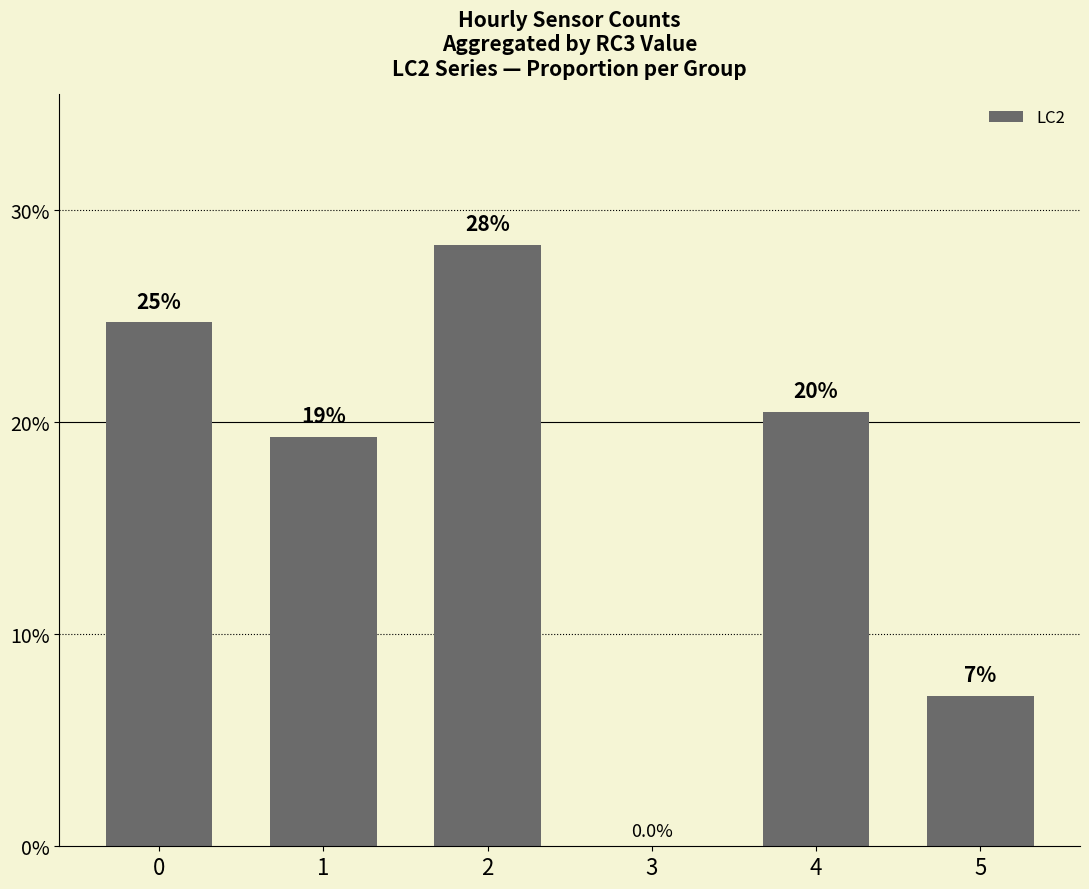

Rank the categories by value from lowest to highest.

3, 5, 1, 4, 0, 2